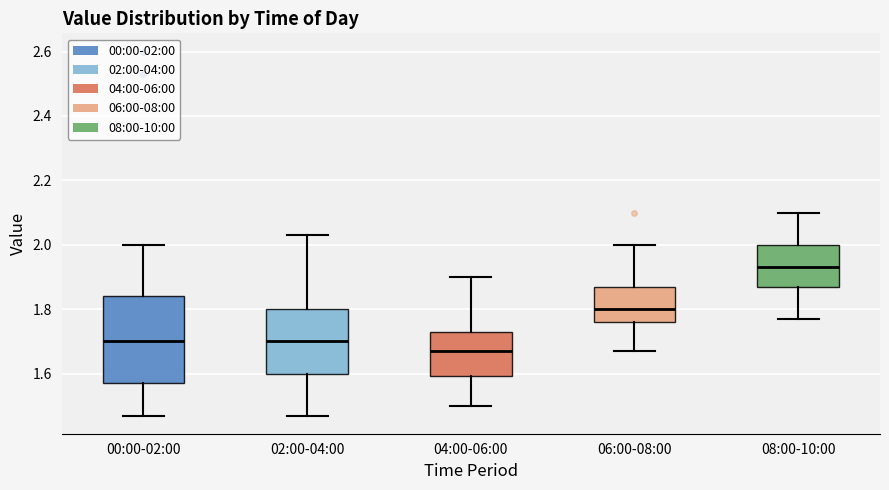

Reading left to right, transcribe this box plot: for each box, give where its median line is, the range the box spans, and where its two whiskers end, as read against the y-axis. The values are not printed on the chart, so give them approximately, as read against the axis.

00:00-02:00: median 1.70, box 1.58 to 1.84, whiskers 1.48 to 2.00
02:00-04:00: median 1.70, box 1.60 to 1.80, whiskers 1.48 to 2.04
04:00-06:00: median 1.68, box 1.60 to 1.74, whiskers 1.50 to 1.90
06:00-08:00: median 1.80, box 1.76 to 1.88, whiskers 1.68 to 2.00
08:00-10:00: median 1.94, box 1.88 to 2.00, whiskers 1.78 to 2.10